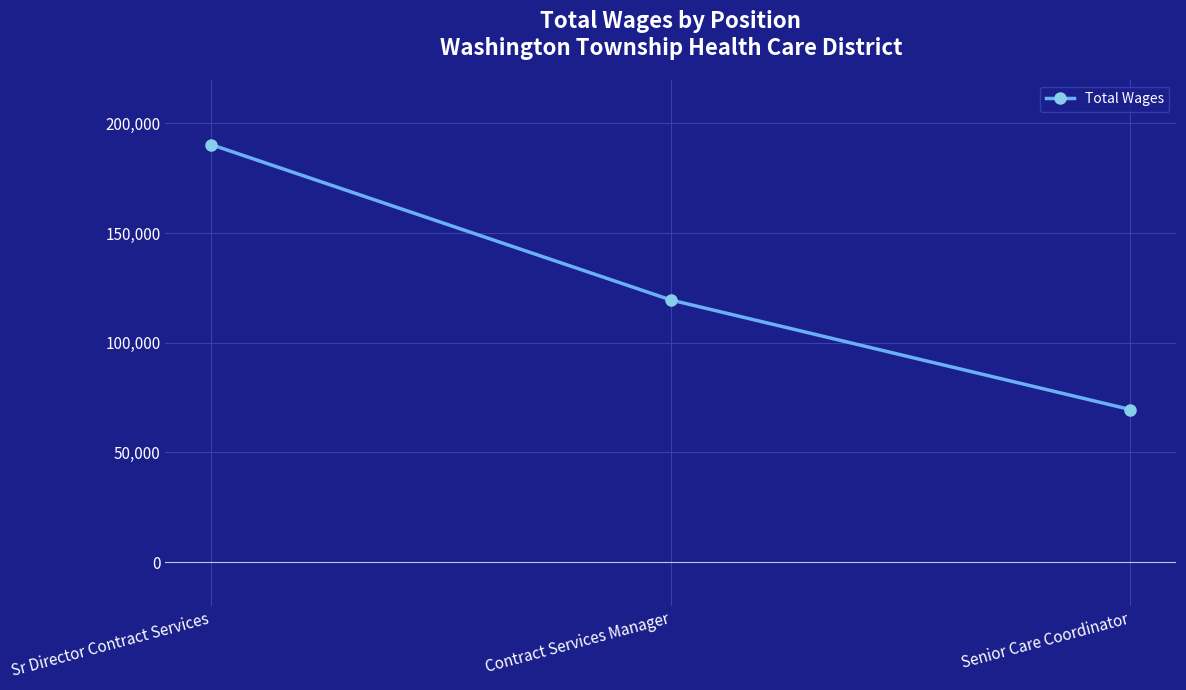

What is the difference between the values at Sr Director Contract Services and Senior Care Coordinator?

120791